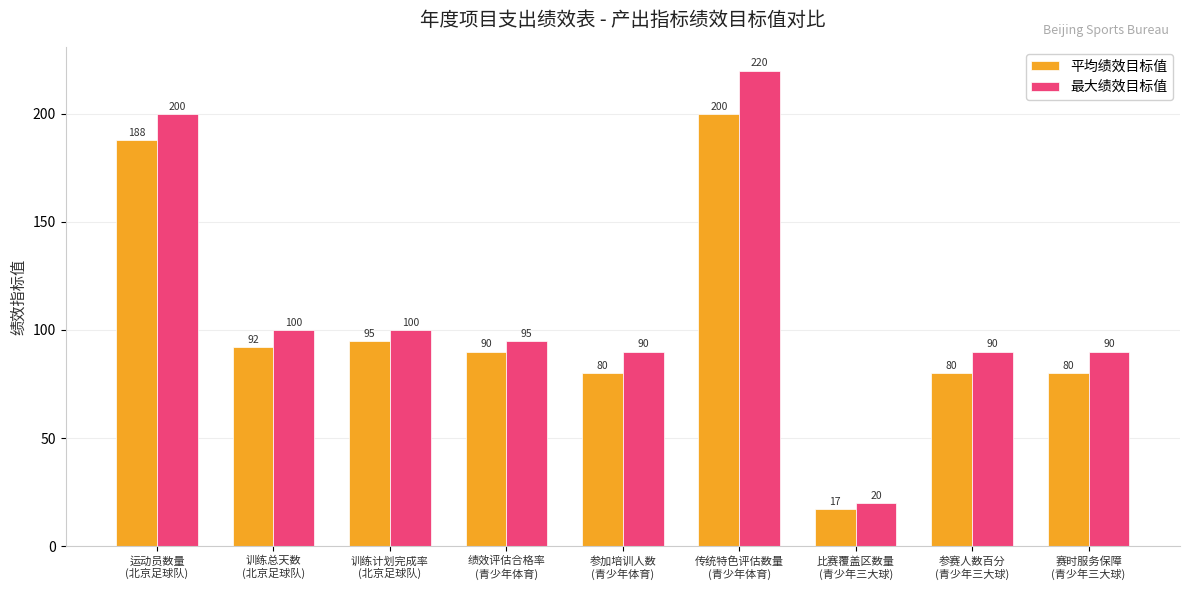

Reading right to left, list all the values displayed in this chart.

平均绩效目标值: 赛时服务保障
(青少年三大球)=80	参赛人数百分
(青少年三大球)=80	比赛覆盖区数量
(青少年三大球)=17	传统特色评估数量
(青少年体育)=200	参加培训人数
(青少年体育)=80	绩效评估合格率
(青少年体育)=90	训练计划完成率
(北京足球队)=95	训练总天数
(北京足球队)=92	运动员数量
(北京足球队)=188
最大绩效目标值: 赛时服务保障
(青少年三大球)=90	参赛人数百分
(青少年三大球)=90	比赛覆盖区数量
(青少年三大球)=20	传统特色评估数量
(青少年体育)=220	参加培训人数
(青少年体育)=90	绩效评估合格率
(青少年体育)=95	训练计划完成率
(北京足球队)=100	训练总天数
(北京足球队)=100	运动员数量
(北京足球队)=200